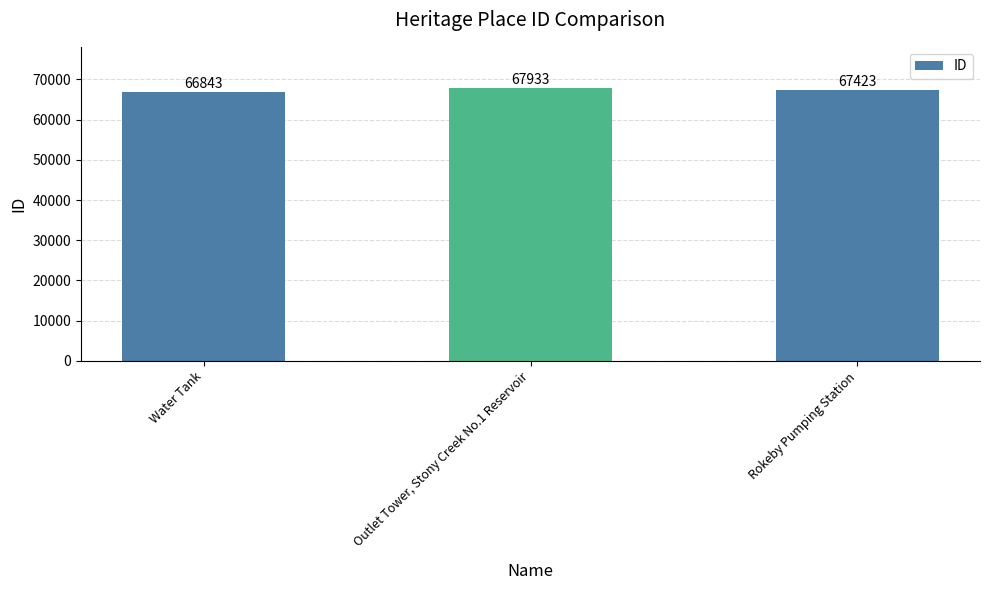

What is the difference between the second highest and minimum values?

580